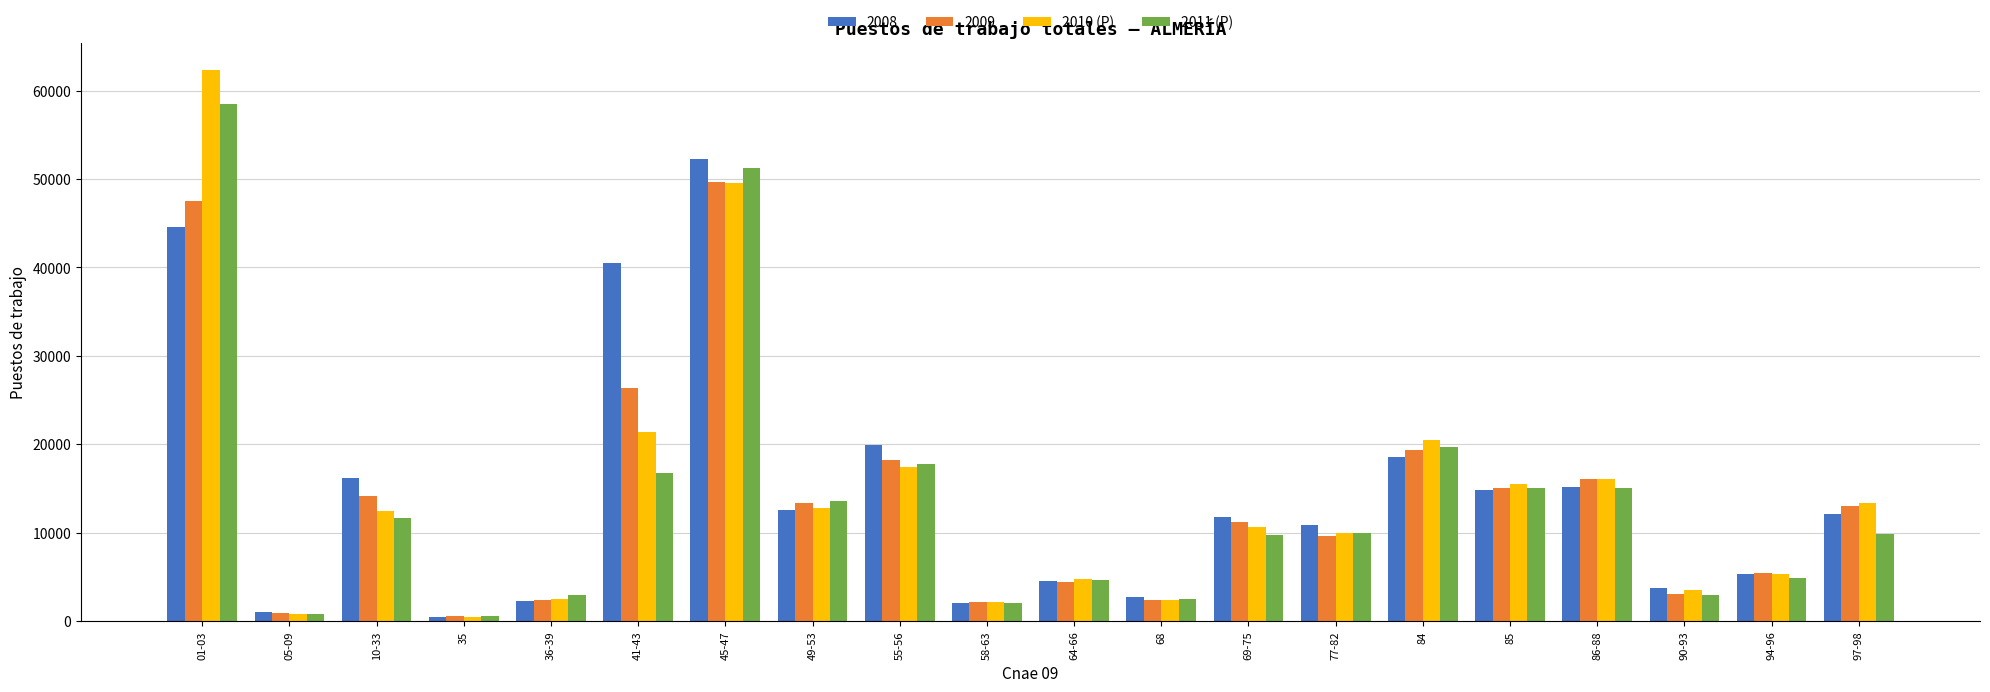

Which category has the highest value in the 2010 (P) series?

01-03